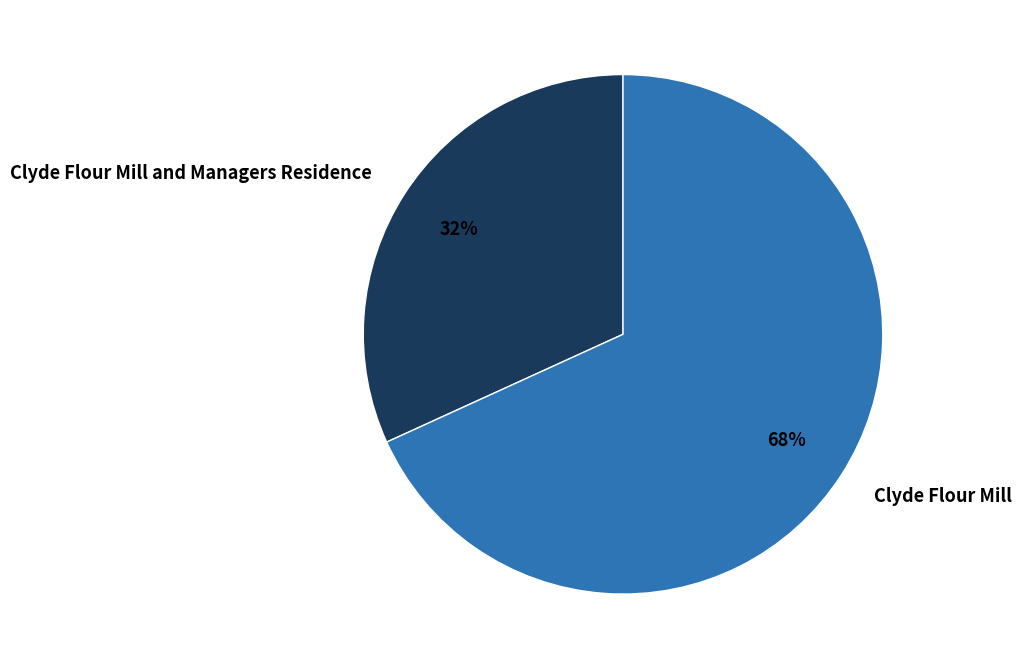

True or false: Clyde Flour Mill and Managers Residence accounts for 32% of the total.

True